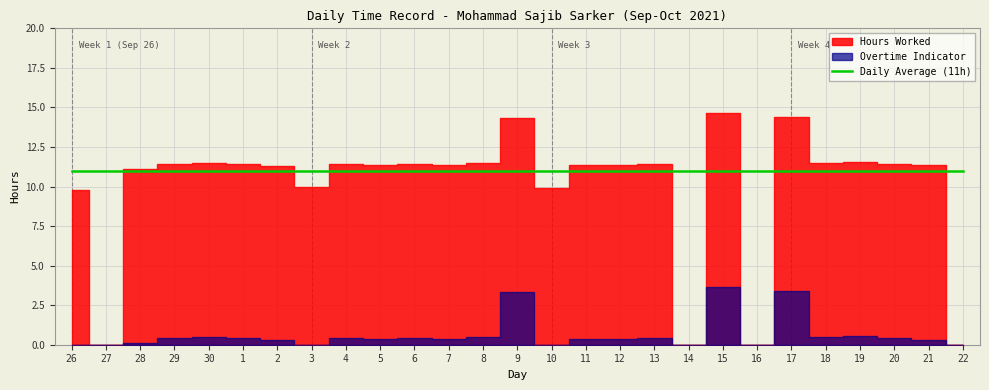

Is the value of Hours Worked at 27 greater than the value of Overtime Indicator at 16?

No